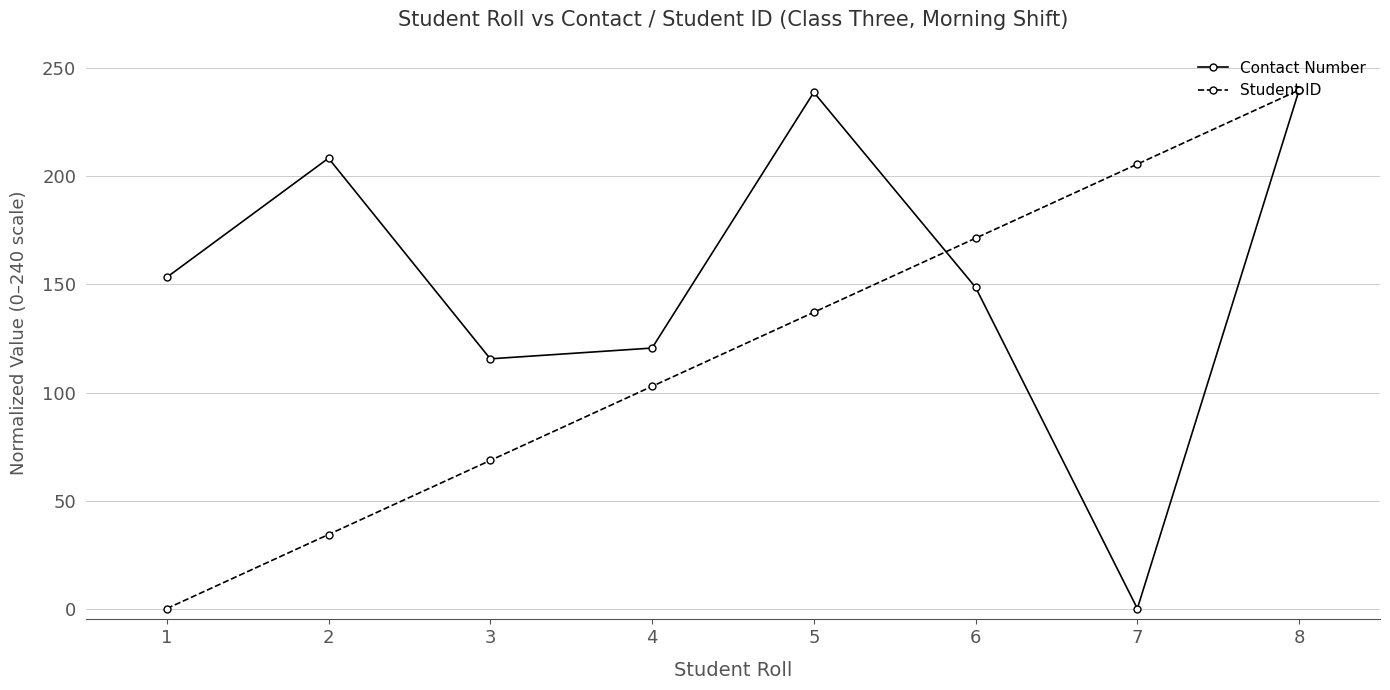

What is the difference between the highest and lowest values at 7?

205.7